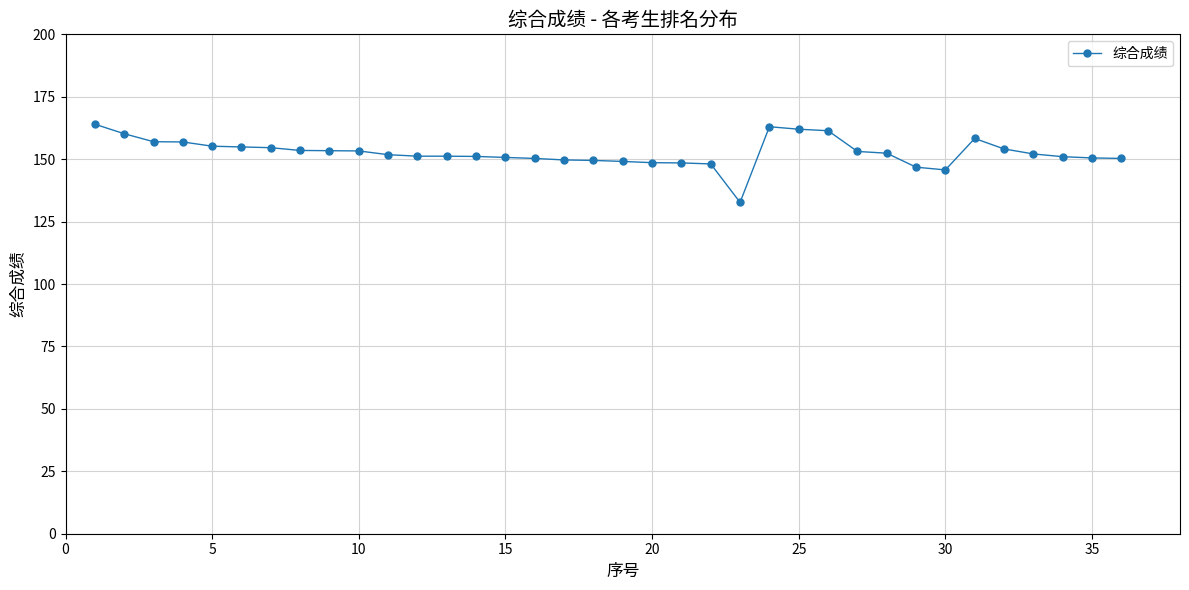

What is the difference between the maximum and minimum values?

31.3